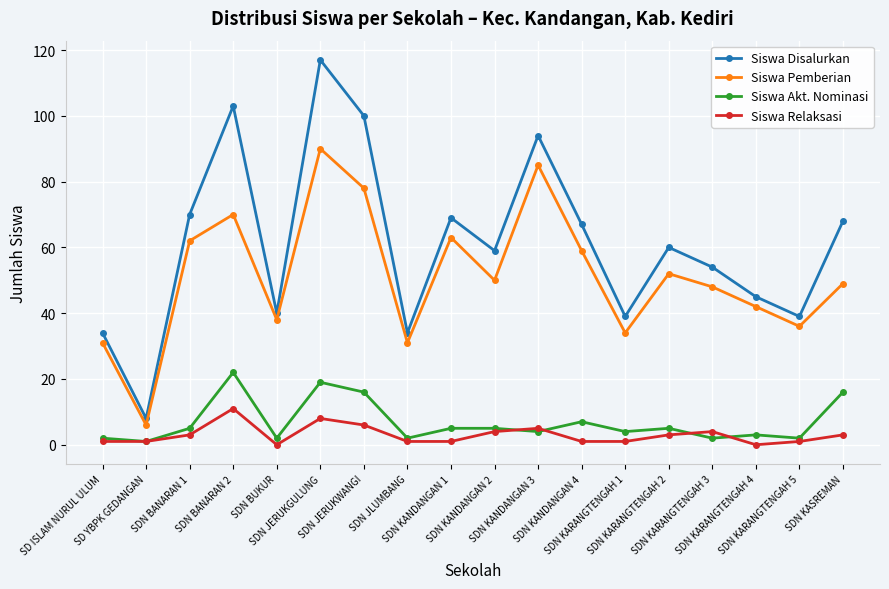

Which category has the highest value in the Siswa Relaksasi series?

SDN BANARAN 2